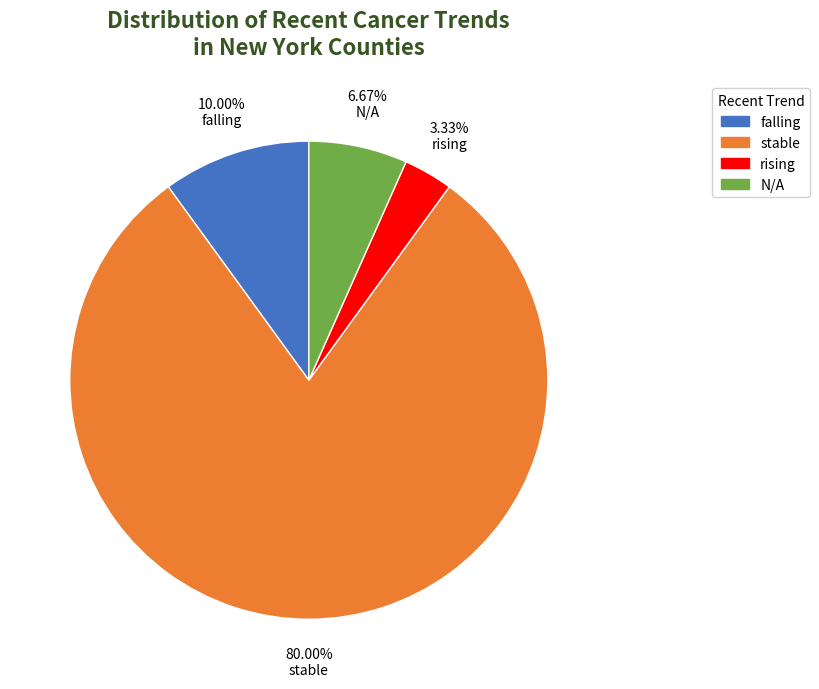

How many slices are in this pie chart?

4